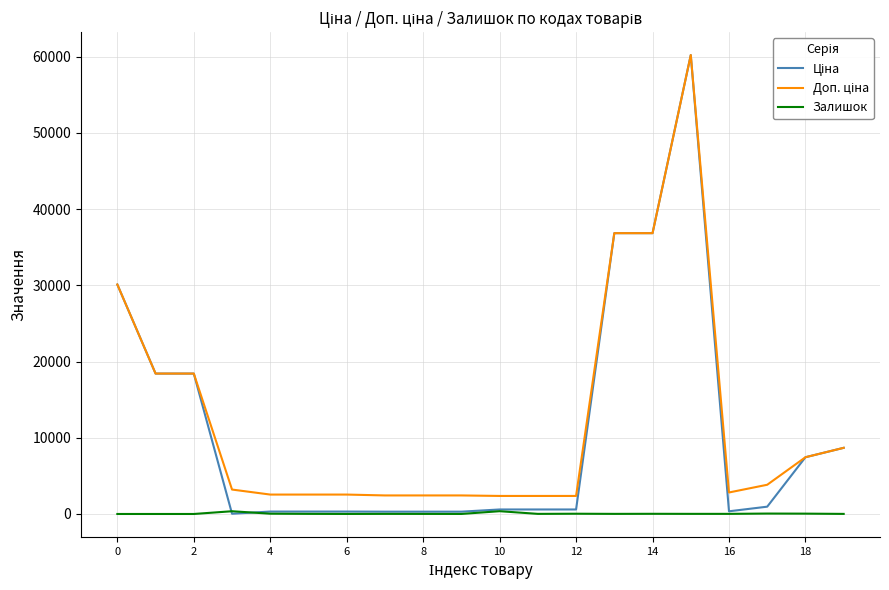

List the series in order of their peak value, highest first.

Ціна, Доп. ціна, Залишок